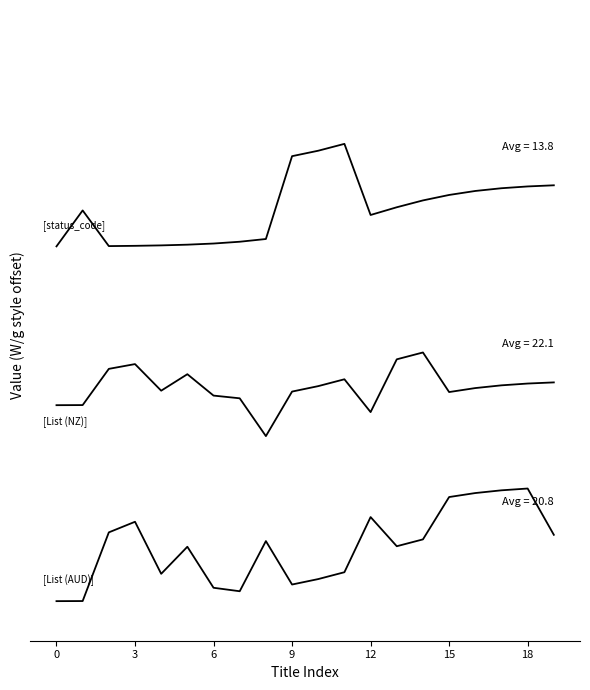

Does the chart display data point markers on the line(s)?

No